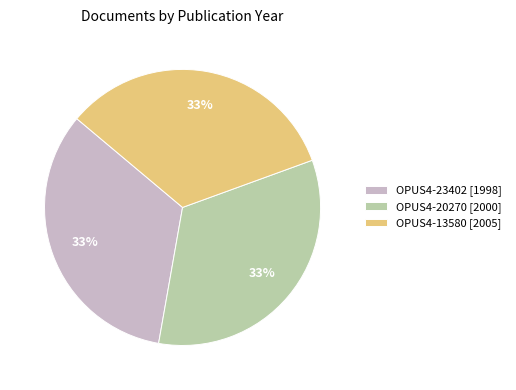

Do OPUS4-13580 [2005] and OPUS4-20270 [2000] together represent more than half of the pie?

Yes